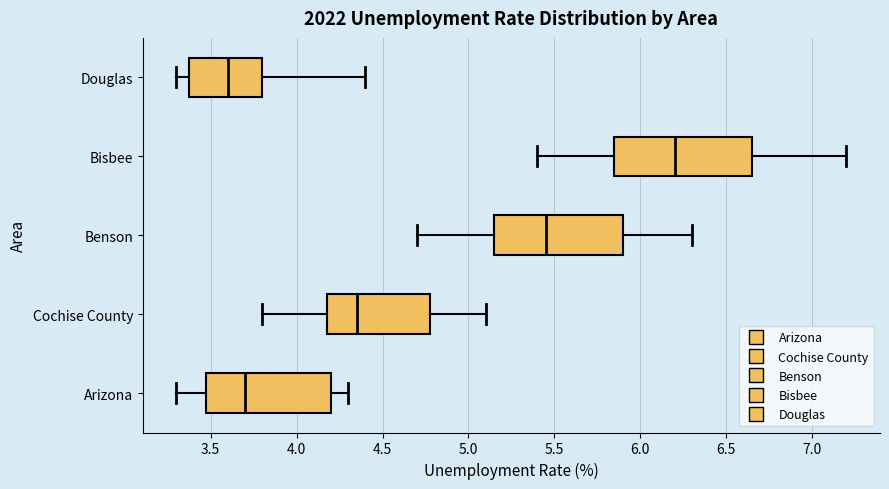

Reading bottom to top, read every box against the x-axis: the position of its median line, the range the box covers, and the ends of its whiskers. The values are not printed on the chart, so give them approximately, as read against the axis.

Arizona: median 3.70, box 3.50 to 4.20, whiskers 3.30 to 4.30
Cochise County: median 4.35, box 4.20 to 4.80, whiskers 3.80 to 5.10
Benson: median 5.45, box 5.15 to 5.90, whiskers 4.70 to 6.30
Bisbee: median 6.20, box 5.85 to 6.65, whiskers 5.40 to 7.20
Douglas: median 3.60, box 3.40 to 3.80, whiskers 3.30 to 4.40